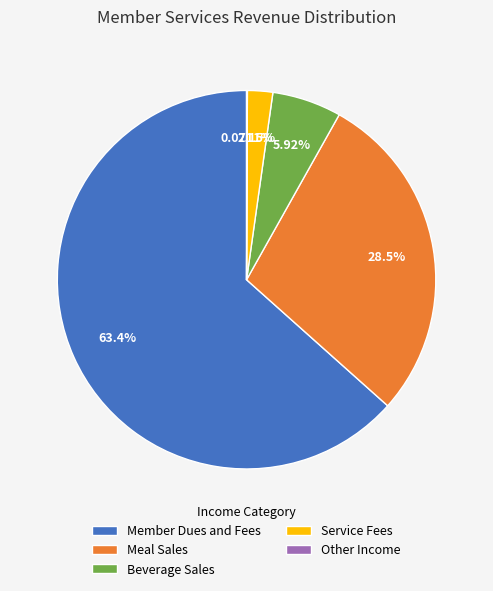

To the nearest percent, what portion does Service Fees represent?

2%